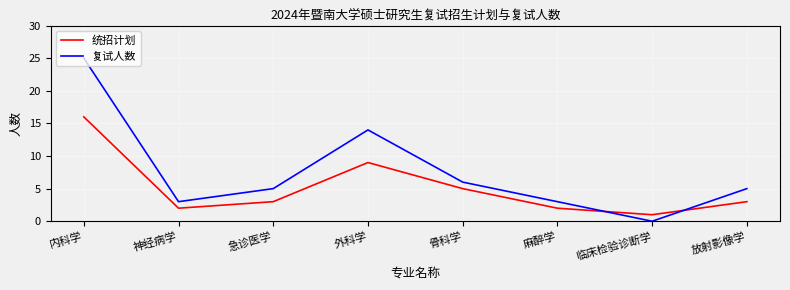

How many interior local valleys does the 统招计划 series have?

2